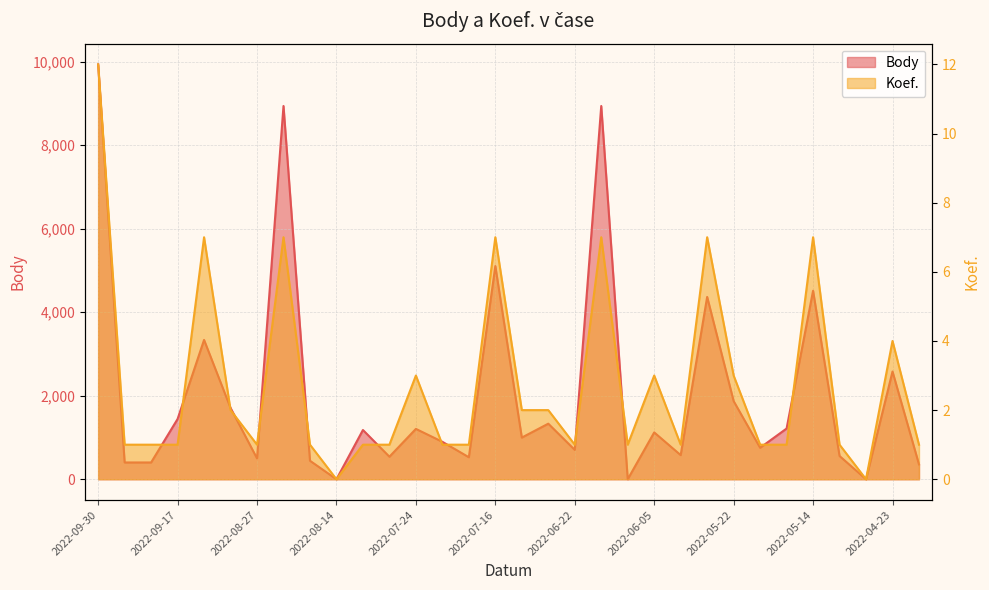

Between 2022-07-20 and 2022-08-31, which is larger?

2022-08-31